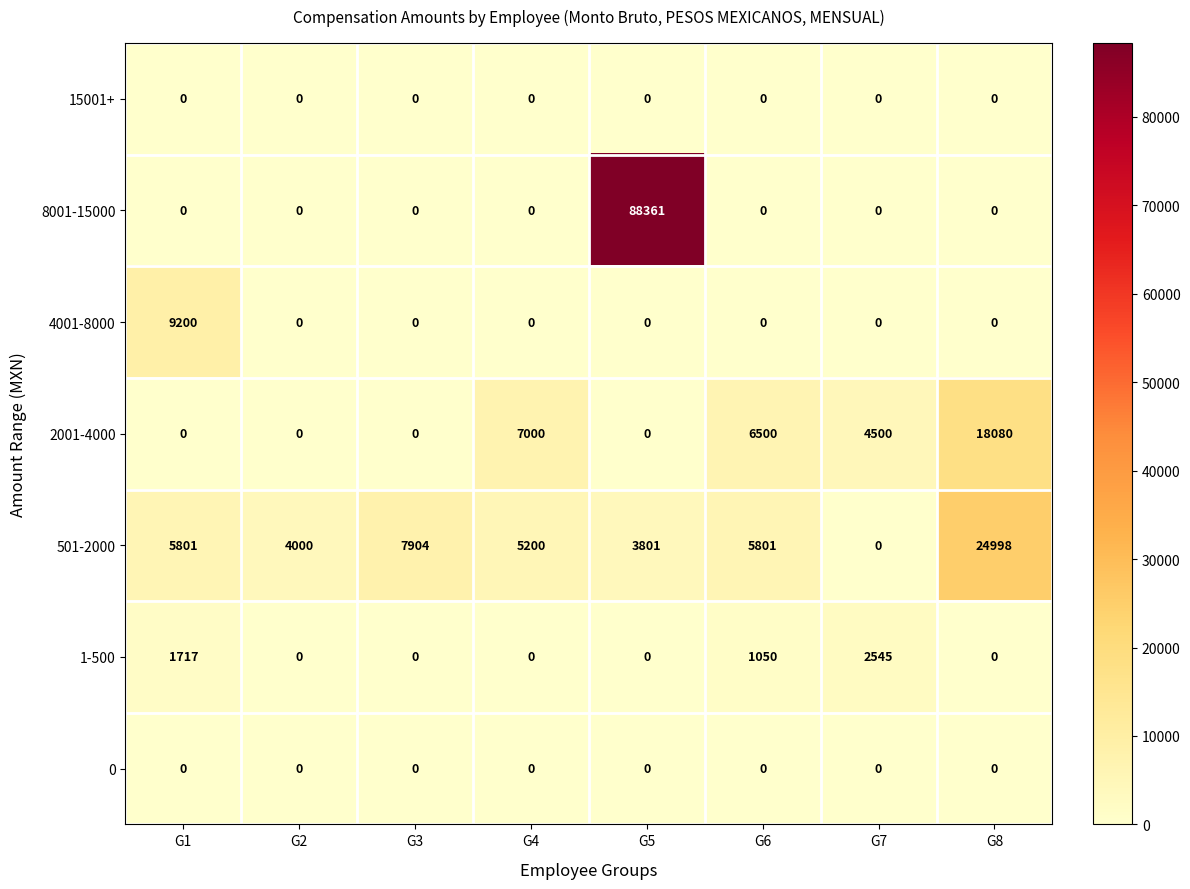

What is the spread (max minus min) of values at G6?

6500